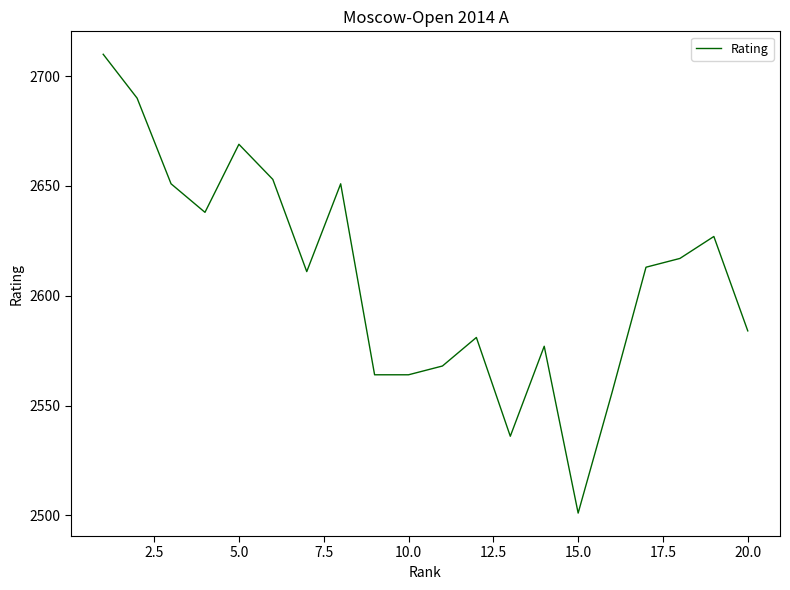

What is the difference between the maximum and minimum values?

209